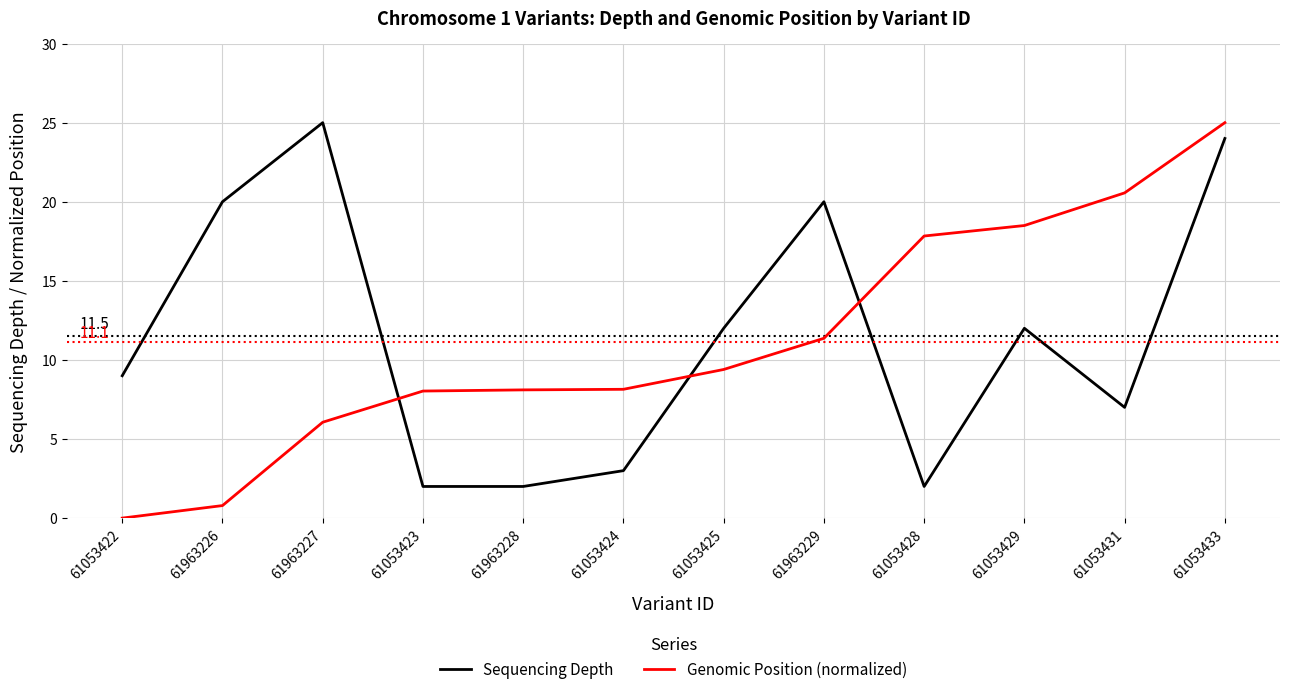

How many lines are shown in the chart?

2